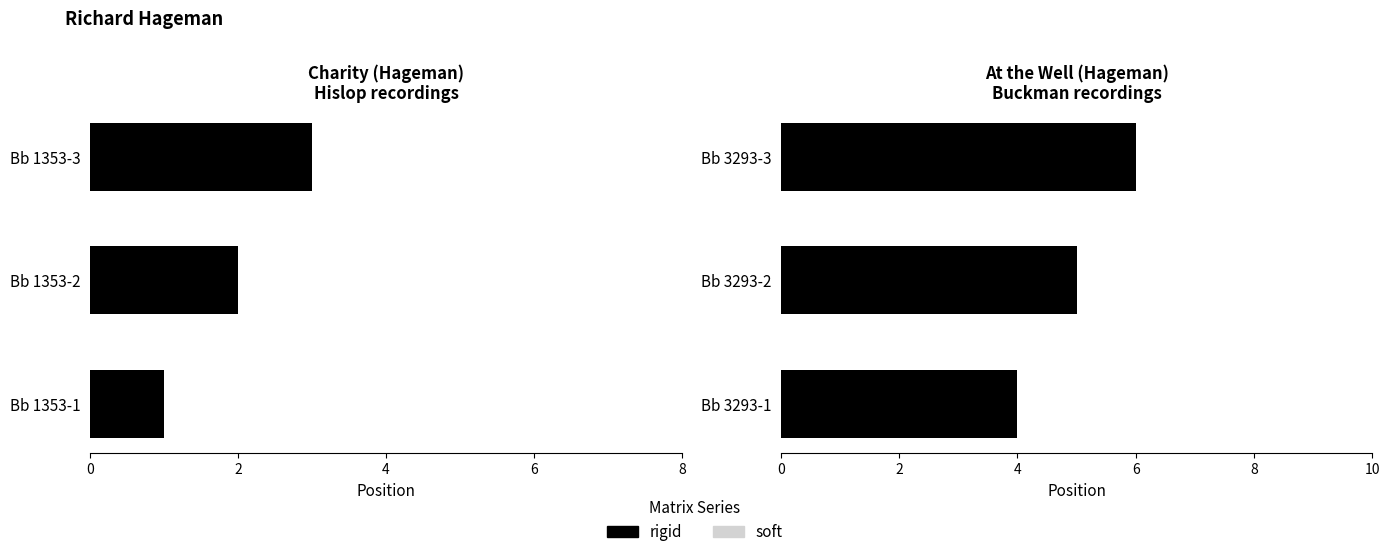

What is the value of the rigid bar at the 2nd from the left?

5